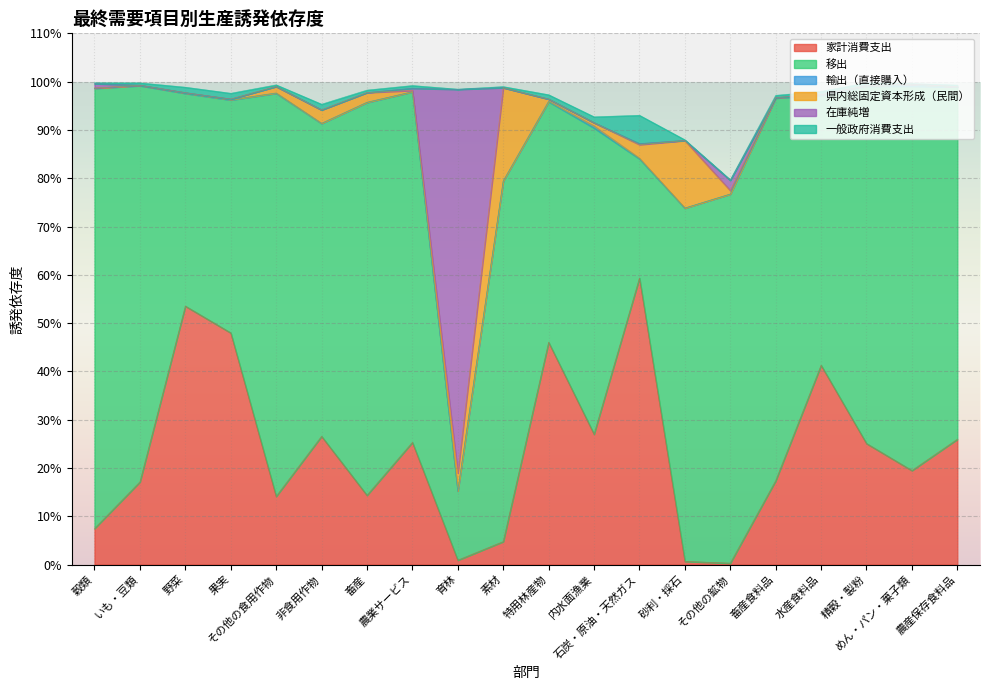

Is the value of 県内総固定資本形成（民間） at 素材 greater than the value of 移出 at 砂利・採石?

No